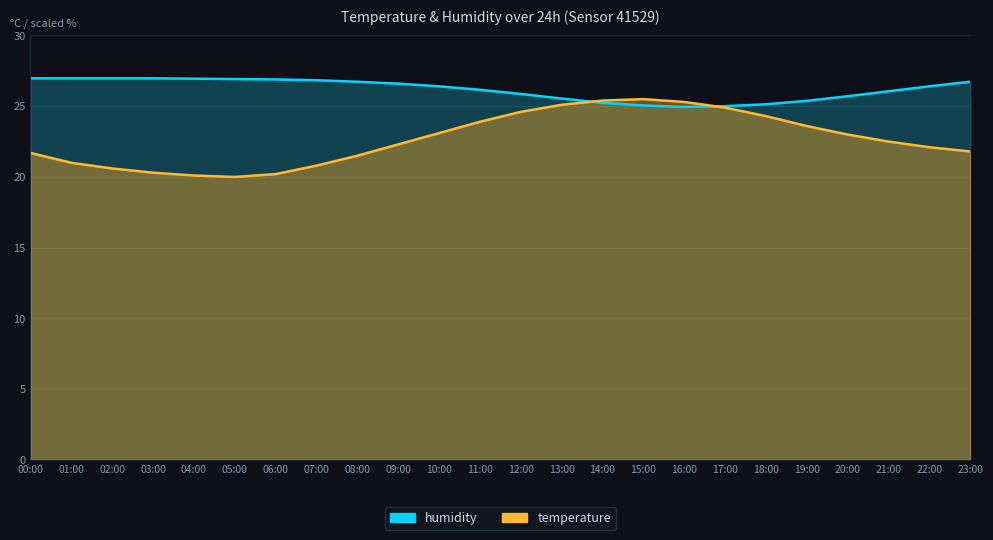

True or false: humidity_line and temperature_line cross at least once.

True